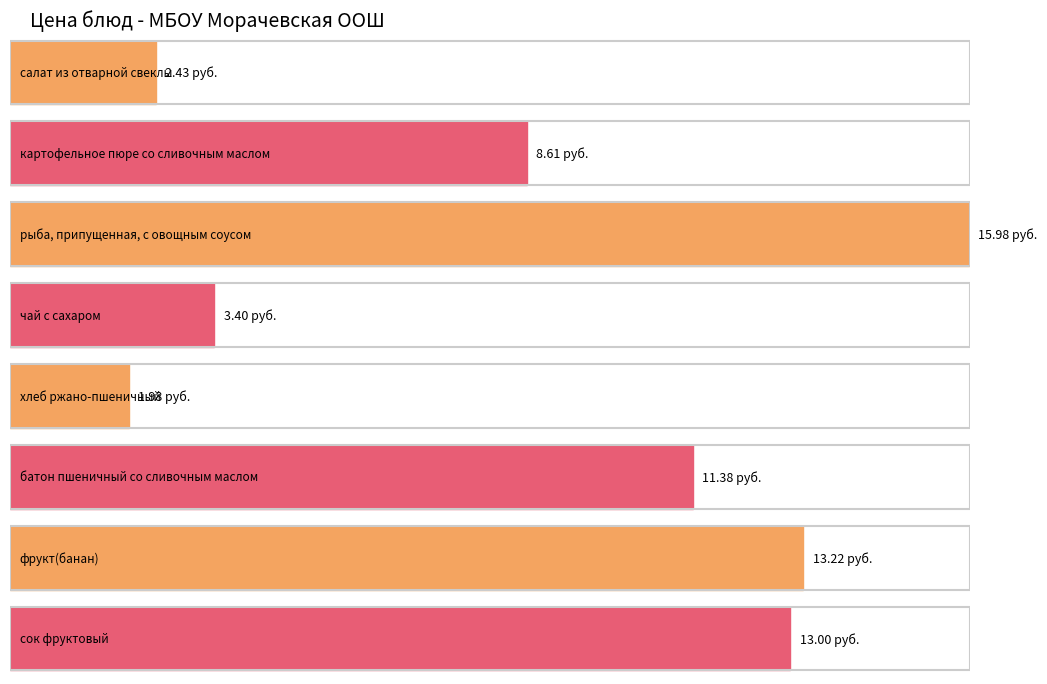

How many data points are above 11?

4